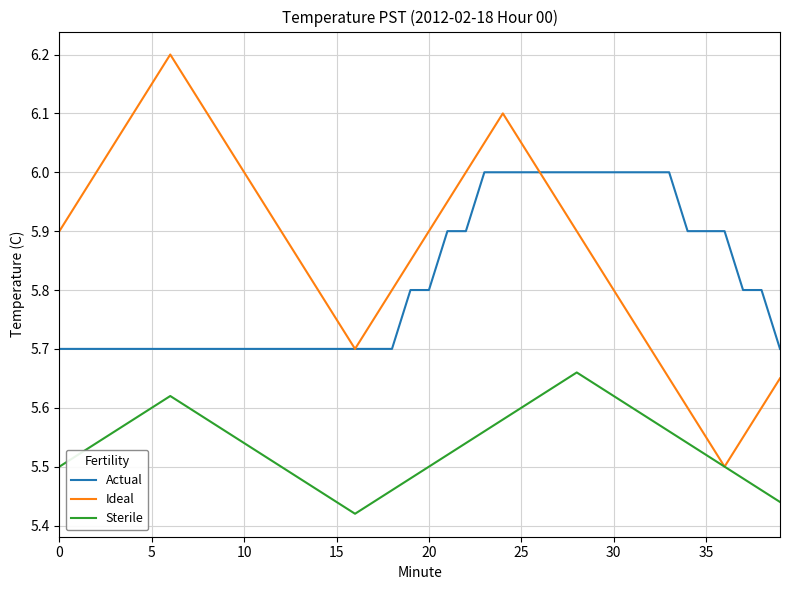

Which series has the largest total across all categories?

Ideal